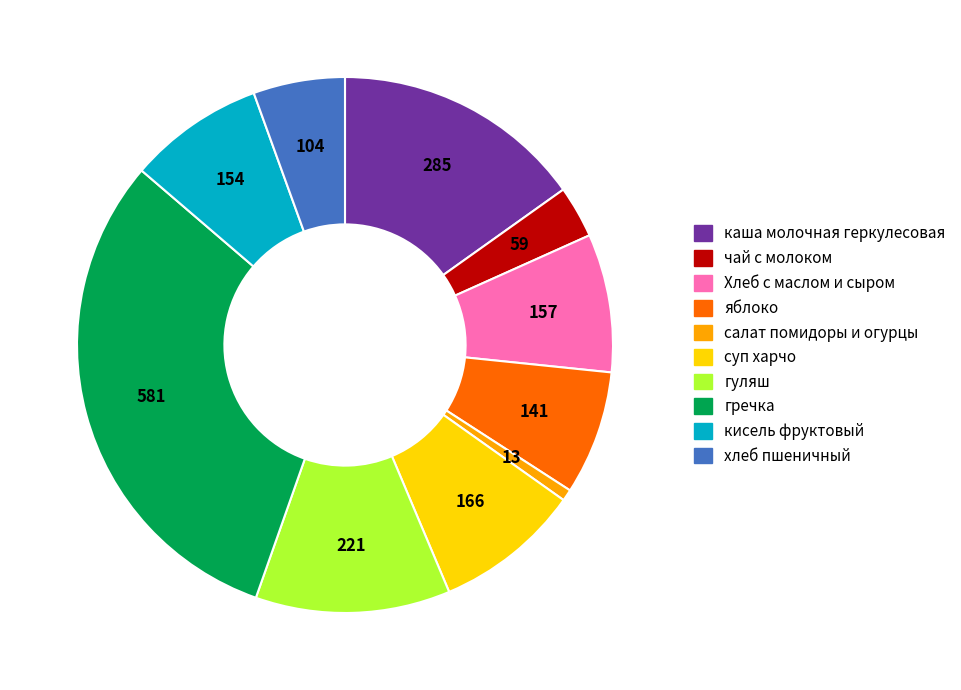

What is the ratio of the value at гречка to the value at каша молочная геркулесовая?

2.0